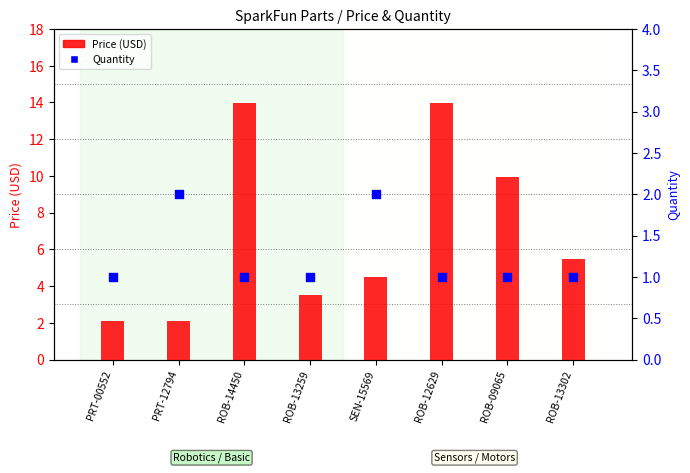

Which series contains the highest Y value?

Price (USD)